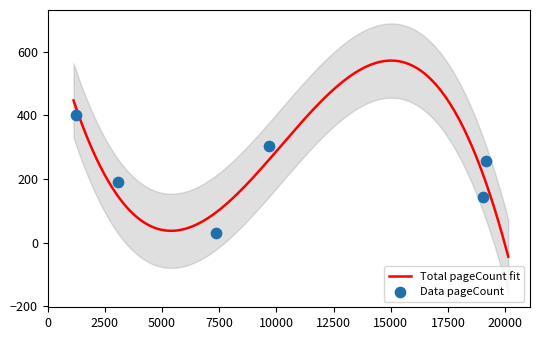

Between 19174 and 9658, which is larger?

9658